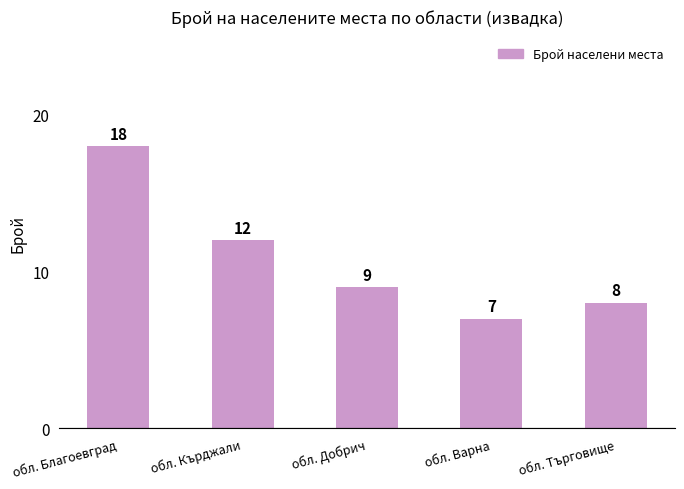

How many data points does each series have?

5